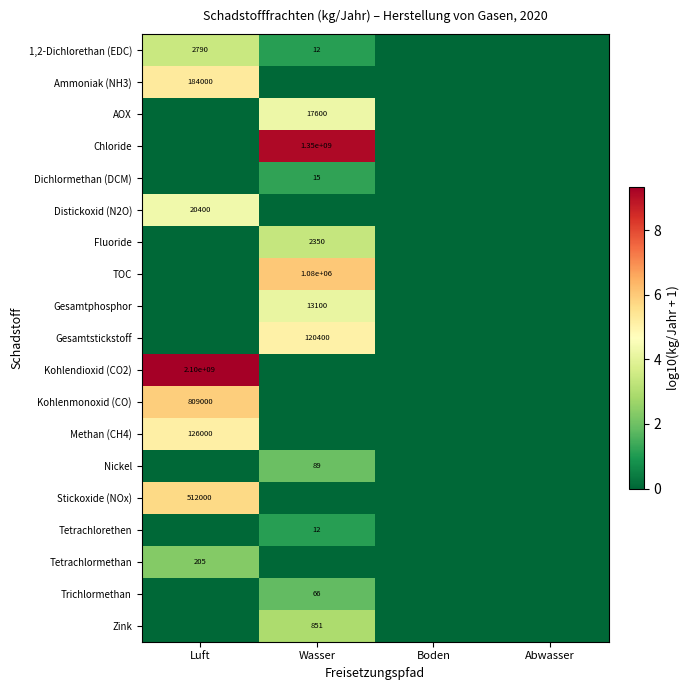

True or false: Stickoxide (NOx) has a value of 786152 at Luft.

False